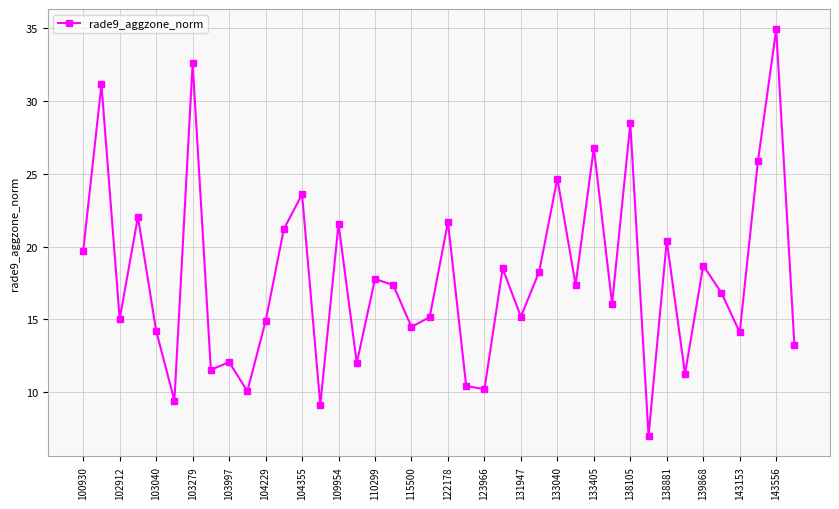

What is the maximum value shown in the chart?

34.9